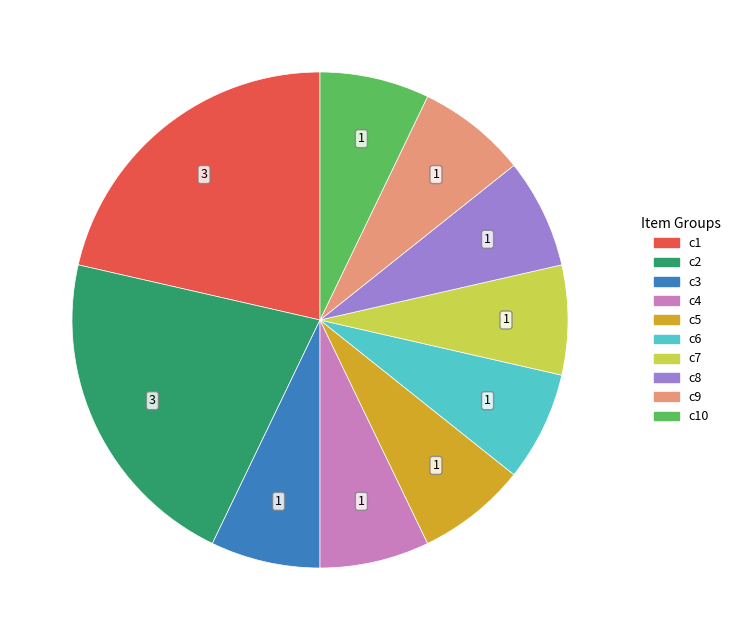

Is there a majority slice in this chart?

No